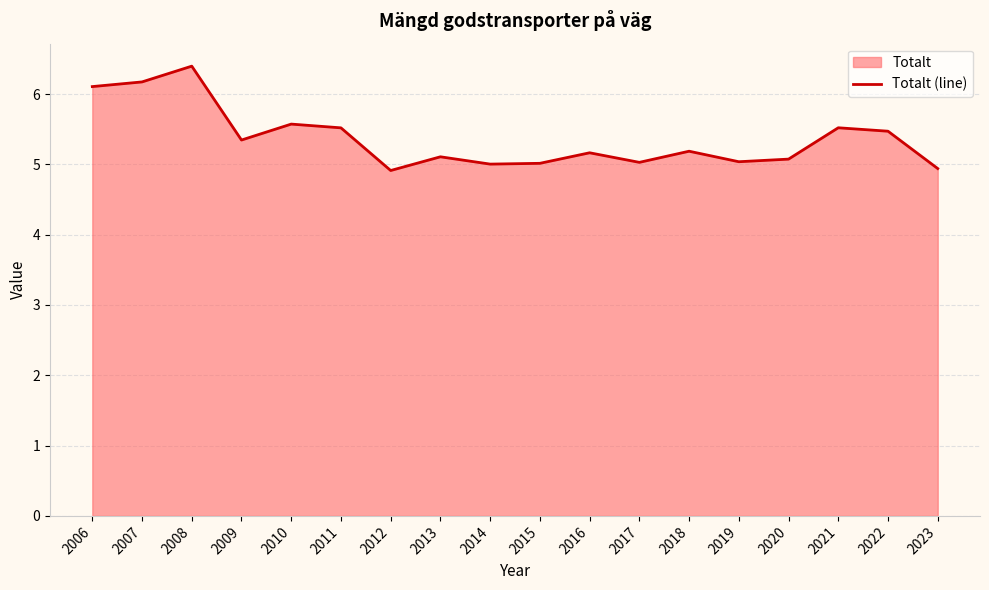

Rank the categories by value from highest to lowest.

2008, 2007, 2006, 2010, 2021, 2011, 2022, 2009, 2018, 2016, 2013, 2020, 2019, 2017, 2015, 2014, 2023, 2012